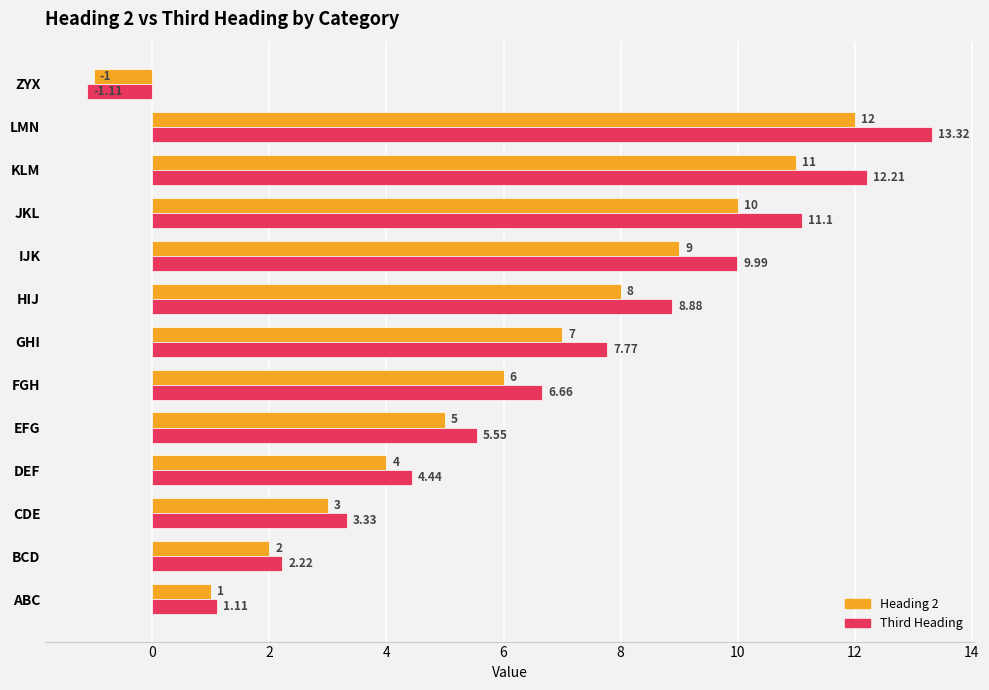

Which category has the highest value in the Third Heading series?

LMN